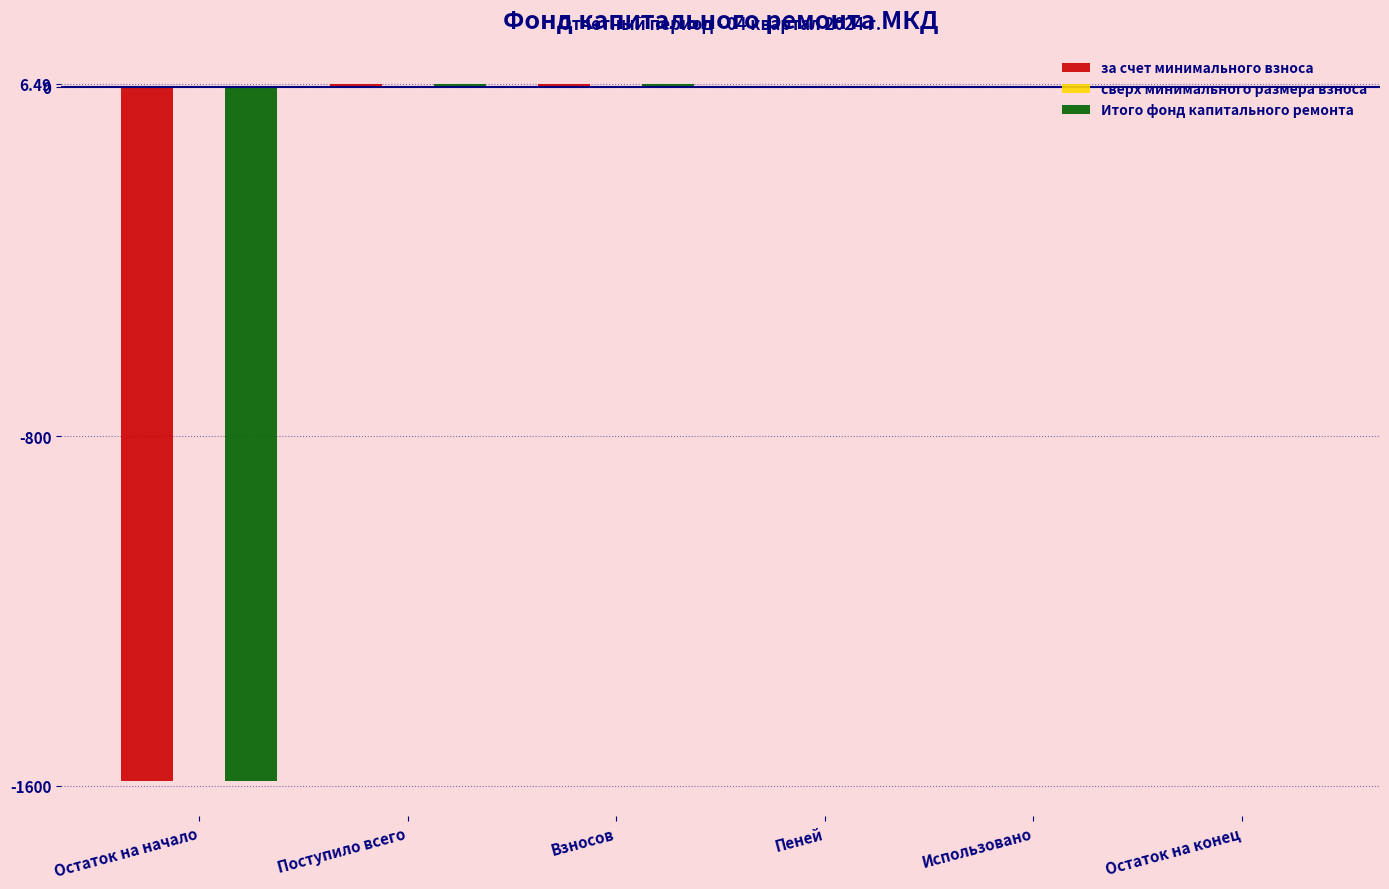

True or false: за счет минимального взноса has a value of -614.7 at Остаток на начало.

False